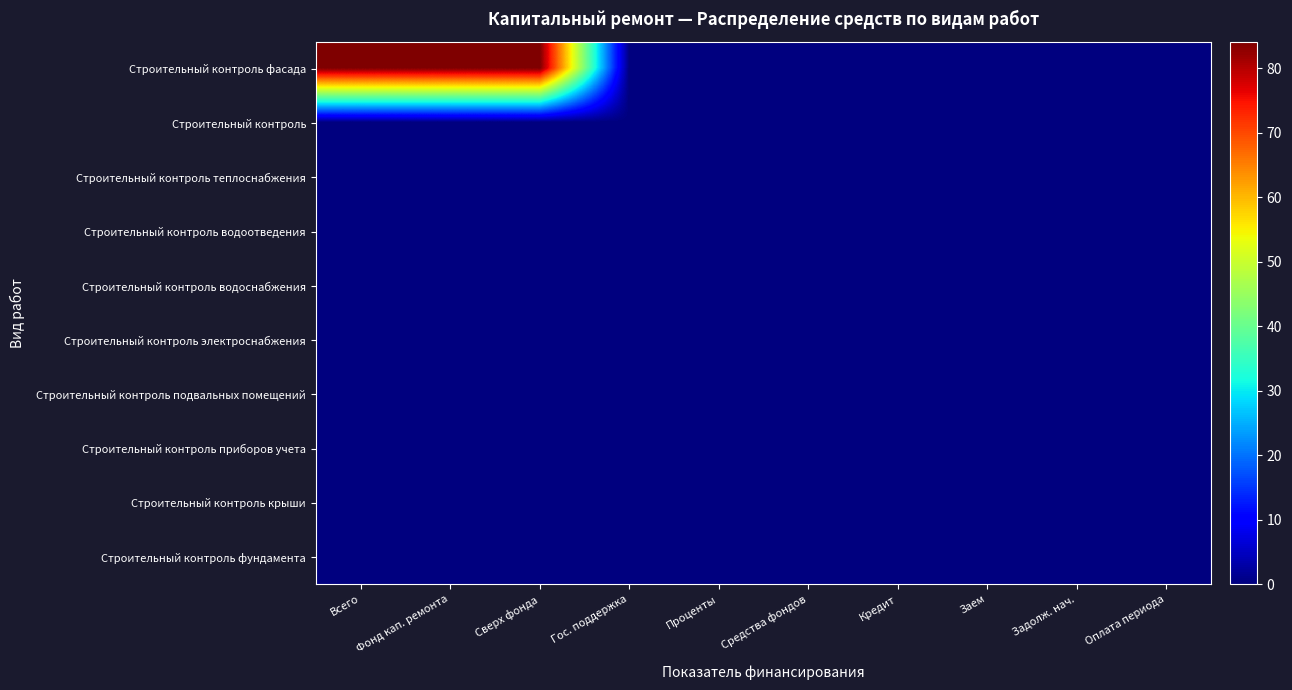

Reading right to left, list all the values displayed in this chart.

Строительный контроль фасада: Оплата периода=0.0	Задолж. нач.=0.0	Заем=0.0	Кредит=0.0	Средства фондов=0.0	Проценты=0.0	Гос. поддержка=0.0	Сверх фонда=84.1	Фонд кап. ремонта=84.1	Всего=84.1
Строительный контроль: Оплата периода=0.0	Задолж. нач.=0.0	Заем=0.0	Кредит=0.0	Средства фондов=0.0	Проценты=0.0	Гос. поддержка=0.0	Сверх фонда=0.0	Фонд кап. ремонта=0.0	Всего=0.0
Строительный контроль теплоснабжения: Оплата периода=0.0	Задолж. нач.=0.0	Заем=0.0	Кредит=0.0	Средства фондов=0.0	Проценты=0.0	Гос. поддержка=0.0	Сверх фонда=0.0	Фонд кап. ремонта=0.0	Всего=0.0
Строительный контроль водоотведения: Оплата периода=0.0	Задолж. нач.=0.0	Заем=0.0	Кредит=0.0	Средства фондов=0.0	Проценты=0.0	Гос. поддержка=0.0	Сверх фонда=0.0	Фонд кап. ремонта=0.0	Всего=0.0
Строительный контроль водоснабжения: Оплата периода=0.0	Задолж. нач.=0.0	Заем=0.0	Кредит=0.0	Средства фондов=0.0	Проценты=0.0	Гос. поддержка=0.0	Сверх фонда=0.0	Фонд кап. ремонта=0.0	Всего=0.0
Строительный контроль электроснабжения: Оплата периода=0.0	Задолж. нач.=0.0	Заем=0.0	Кредит=0.0	Средства фондов=0.0	Проценты=0.0	Гос. поддержка=0.0	Сверх фонда=0.0	Фонд кап. ремонта=0.0	Всего=0.0
Строительный контроль подвальных помещений: Оплата периода=0.0	Задолж. нач.=0.0	Заем=0.0	Кредит=0.0	Средства фондов=0.0	Проценты=0.0	Гос. поддержка=0.0	Сверх фонда=0.0	Фонд кап. ремонта=0.0	Всего=0.0
Строительный контроль приборов учета: Оплата периода=0.0	Задолж. нач.=0.0	Заем=0.0	Кредит=0.0	Средства фондов=0.0	Проценты=0.0	Гос. поддержка=0.0	Сверх фонда=0.0	Фонд кап. ремонта=0.0	Всего=0.0
Строительный контроль крыши: Оплата периода=0.0	Задолж. нач.=0.0	Заем=0.0	Кредит=0.0	Средства фондов=0.0	Проценты=0.0	Гос. поддержка=0.0	Сверх фонда=0.0	Фонд кап. ремонта=0.0	Всего=0.0
Строительный контроль фундамента: Оплата периода=0.0	Задолж. нач.=0.0	Заем=0.0	Кредит=0.0	Средства фондов=0.0	Проценты=0.0	Гос. поддержка=0.0	Сверх фонда=0.0	Фонд кап. ремонта=0.0	Всего=0.0